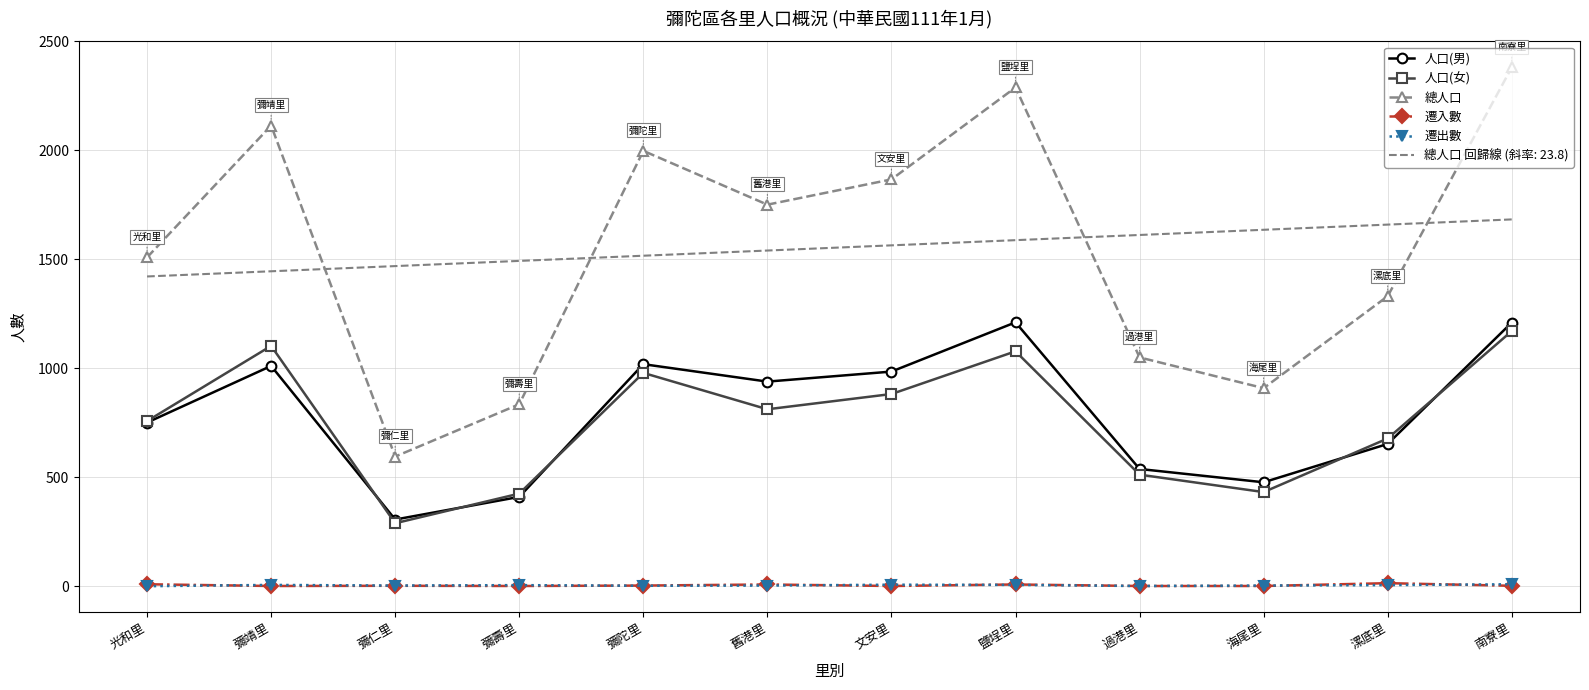

What is the sum of the 遷出數 values at 海尾里 and 舊港里?

6